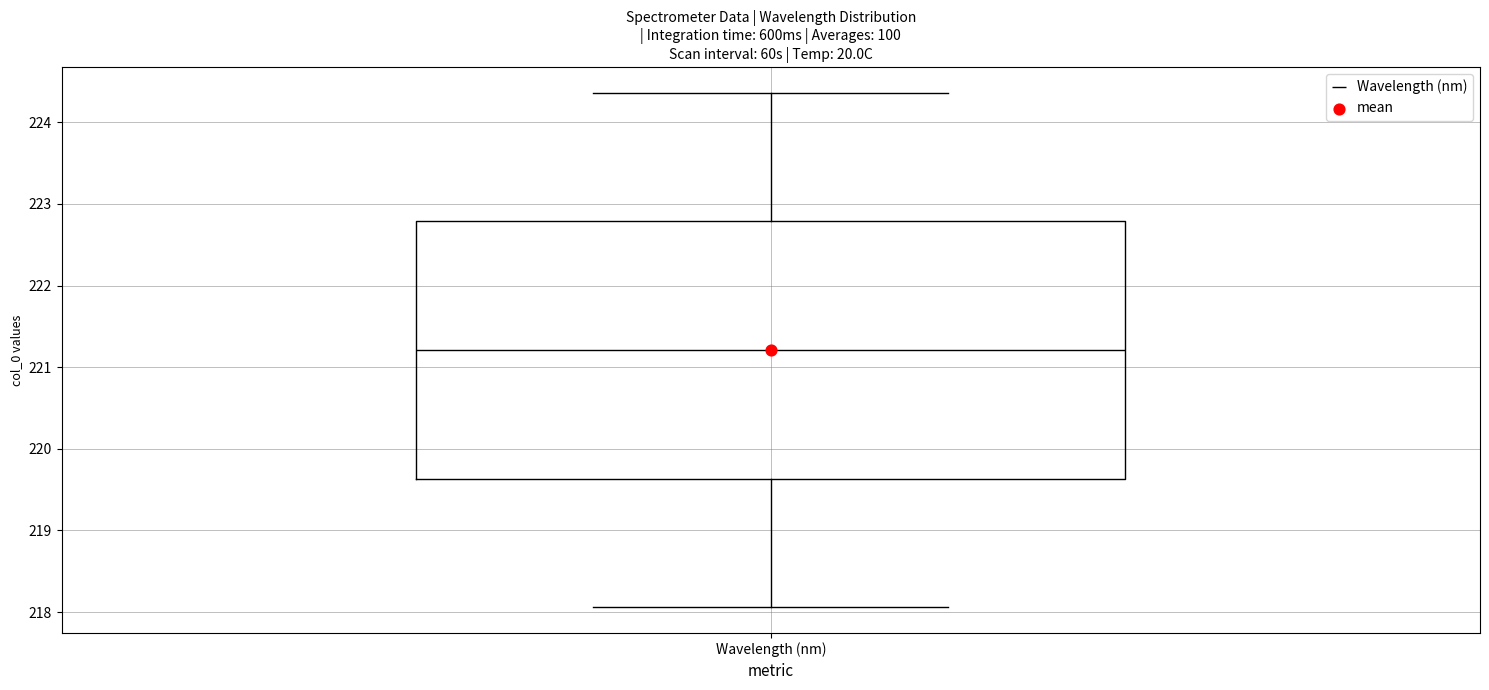

Transcribe this box plot: give where the median line is, the range the box spans, and where the two whiskers end, as read against the y-axis. The values are not printed on the chart, so give them approximately, as read against the axis.

median 221.2, box 219.6 to 222.8, whiskers 218.1 to 224.4